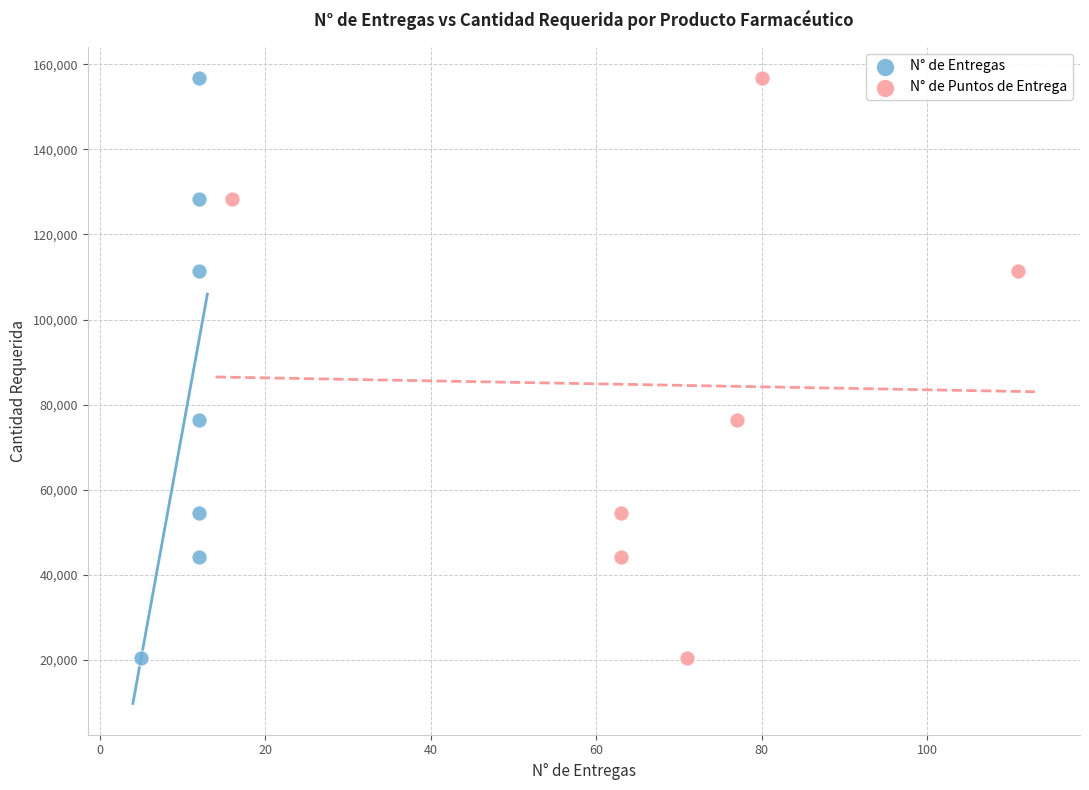

What are all the series names shown in the legend?

N° de Entregas, N° de Puntos de Entrega